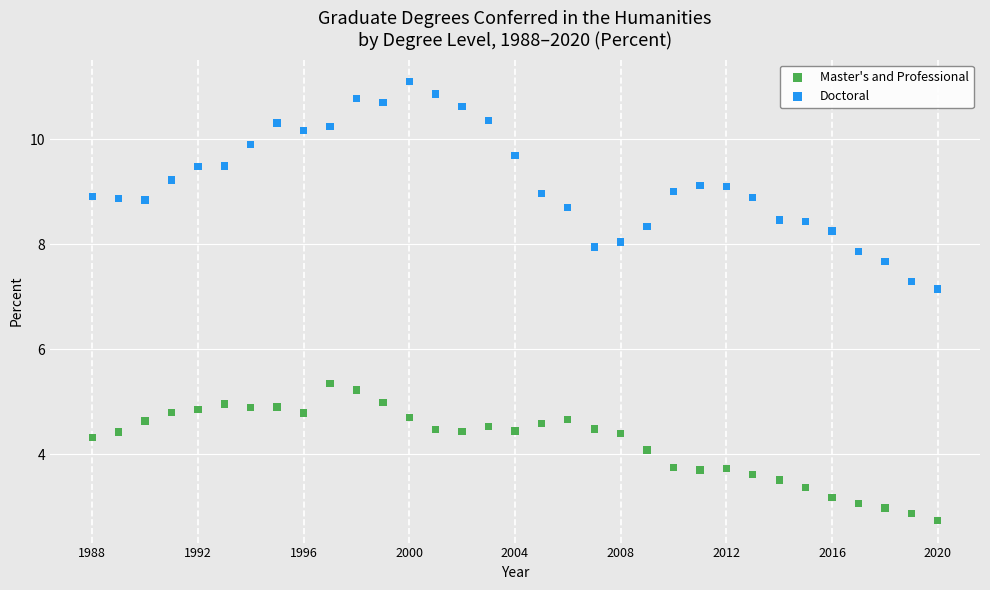

Which series contains the lowest Y value?

Master's and Professional